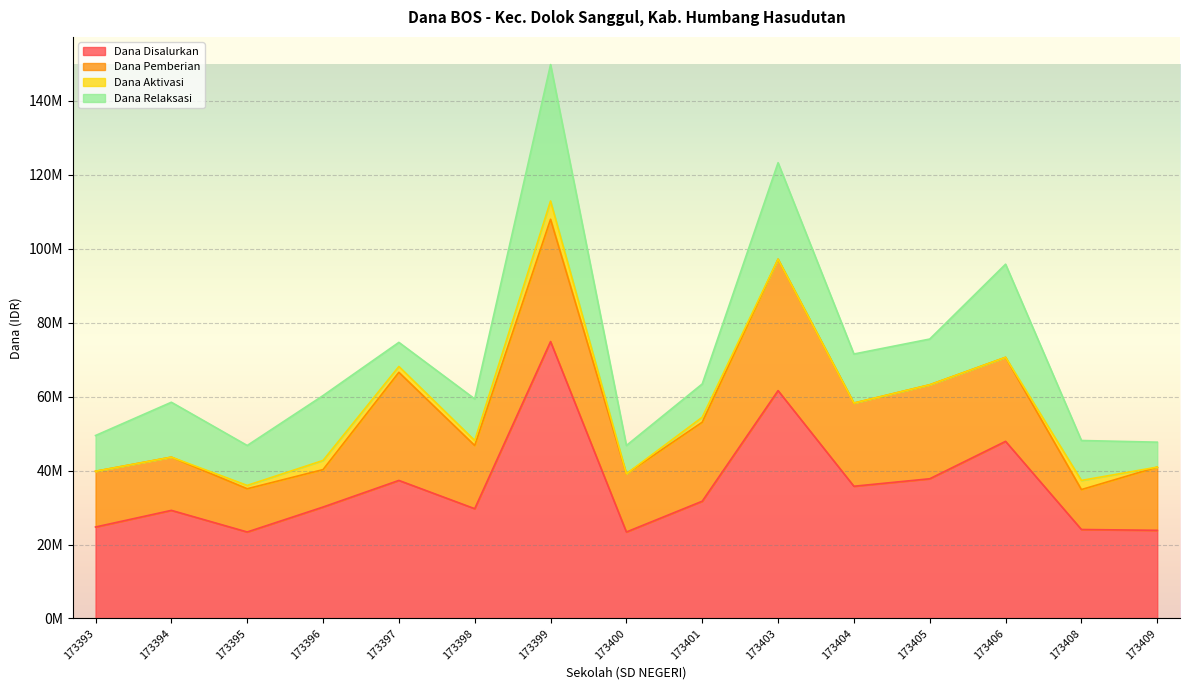

At 173406, list the series in order from smallest to largest.

Dana Aktivasi, Dana Pemberian, Dana Relaksasi, Dana Disalurkan